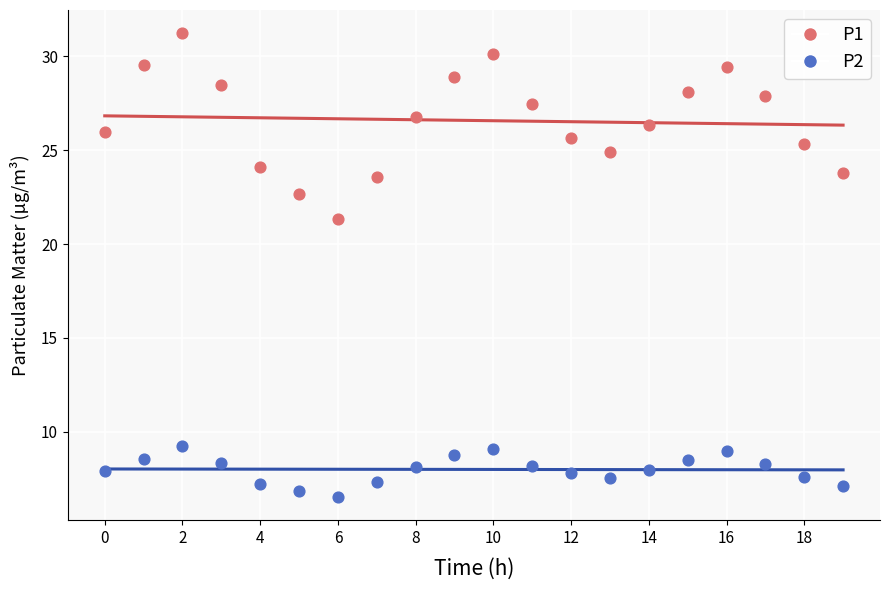

Which series reaches the minimum Y coordinate?

P2